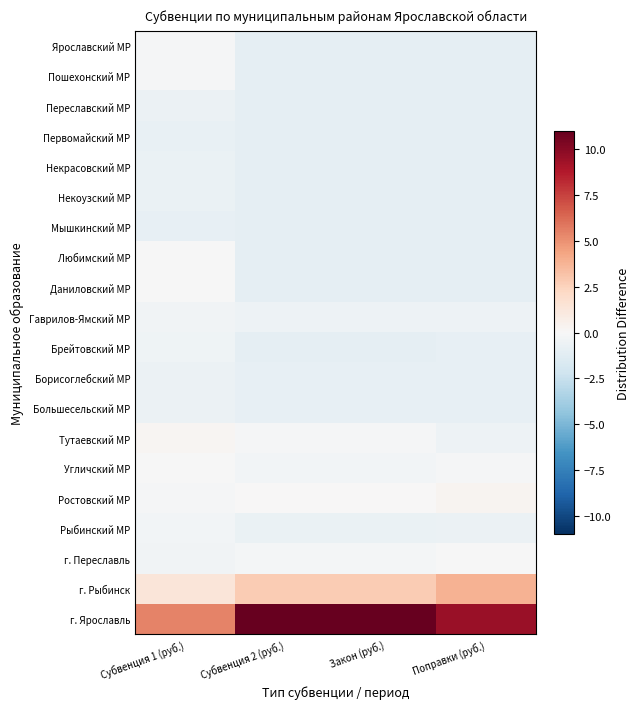

What is the difference between the highest and lowest values at Субвенция 1 (руб.)?

6.4